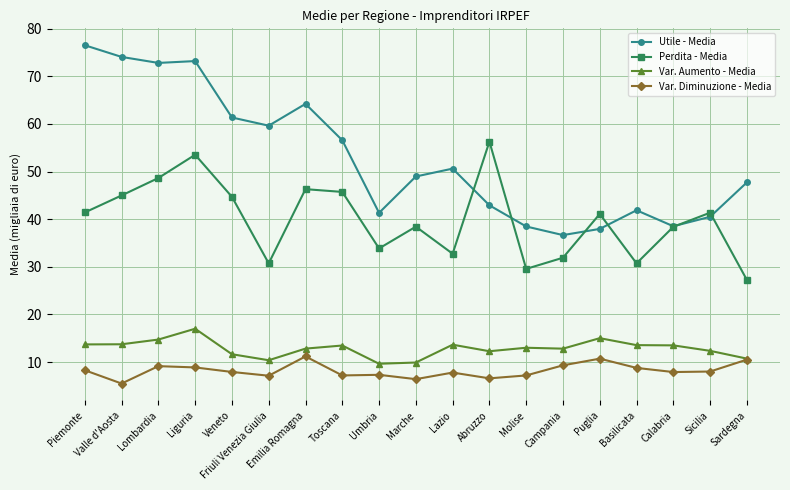

The value of Perdita - Media at Friuli Venezia Giulia is 30.7. True or false?

True